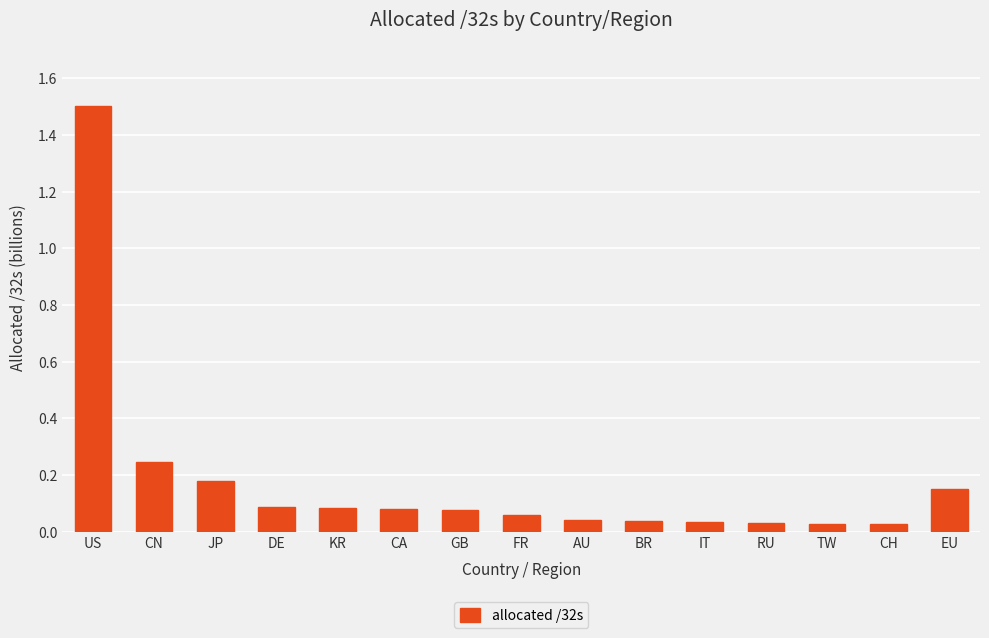

What is the maximum value shown in the chart?

1.5